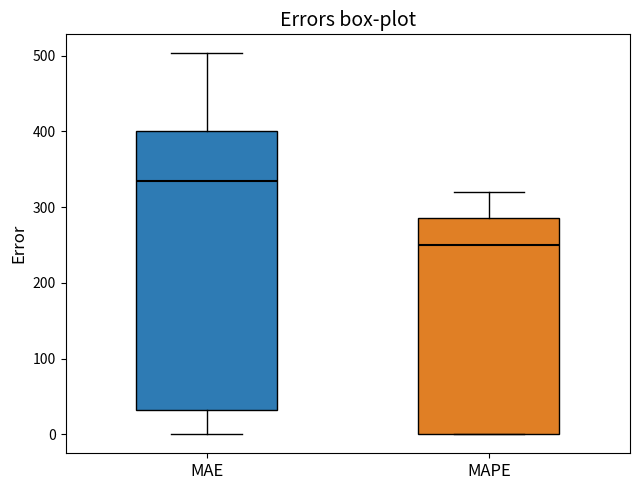

Reading left to right, transcribe this box plot: for each box, give where its median line is, the range the box spans, and where its two whiskers end, as read against the y-axis. The values are not printed on the chart, so give them approximately, as read against the axis.

MAE: median 330, box 30 to 400, whiskers 0 to 500
MAPE: median 250, box 0 to 290, whiskers 0 to 320